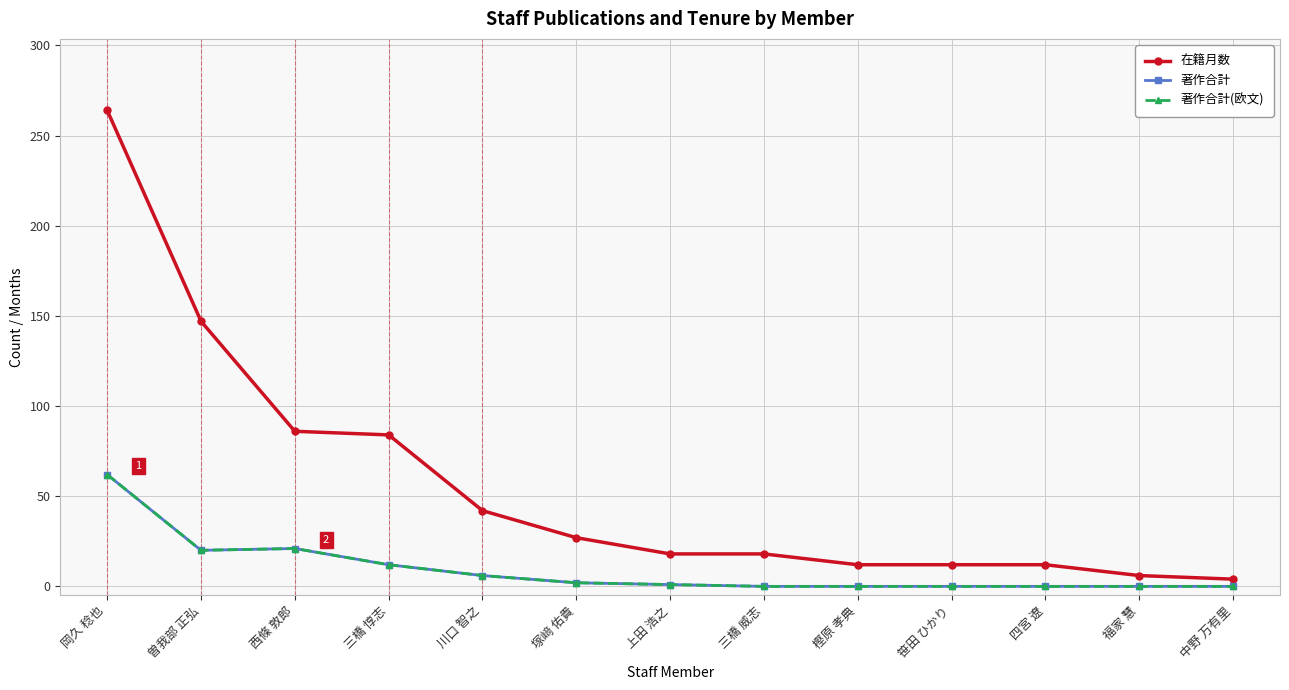

True or false: 著作合計 has more than 0 points higher than both neighbors.

True